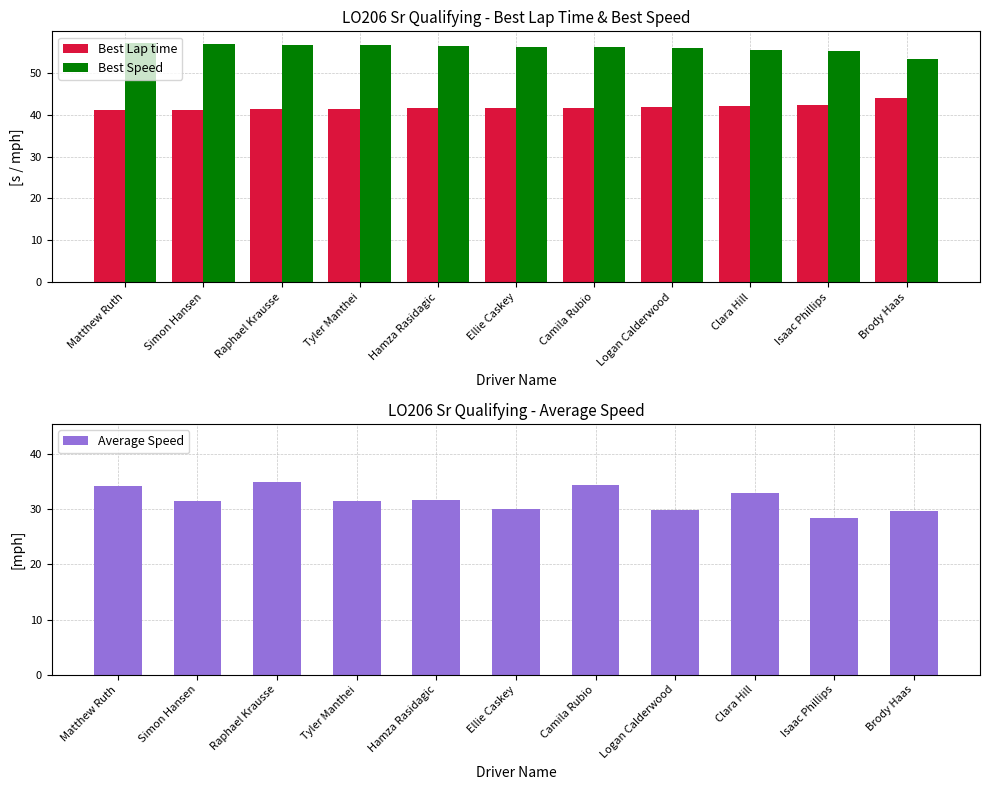

What position from the left is Tyler Manthei?

4